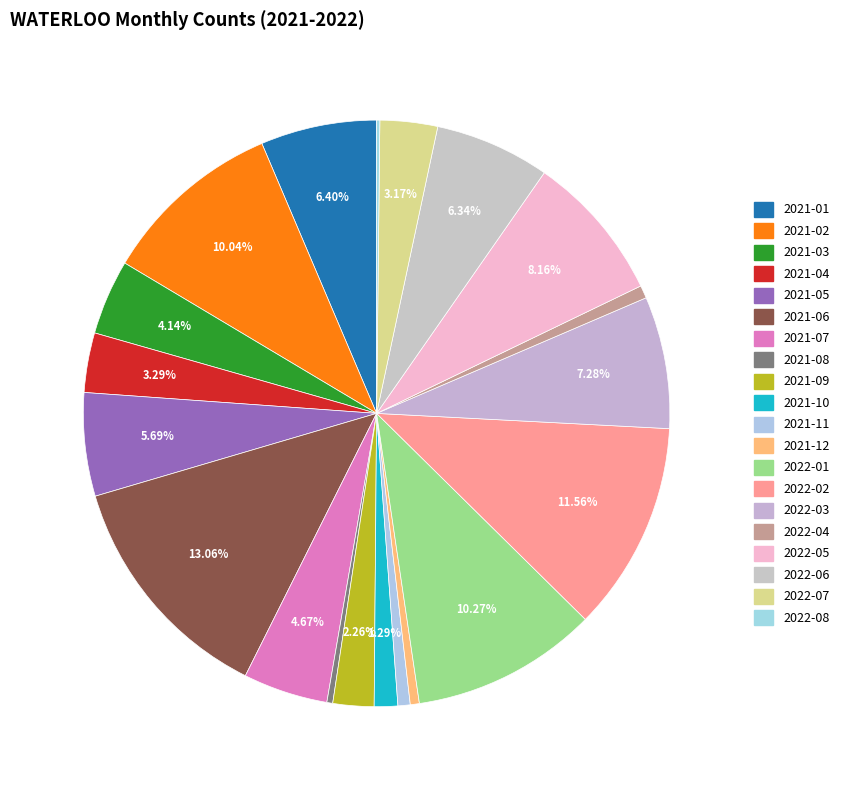

Count the number of slices in the pie.

20